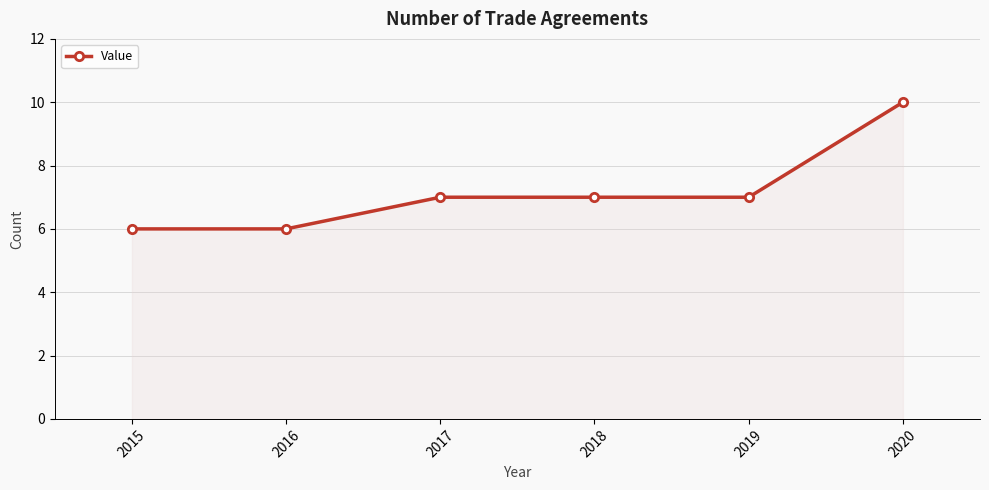

Does the chart have visible grid lines?

Yes